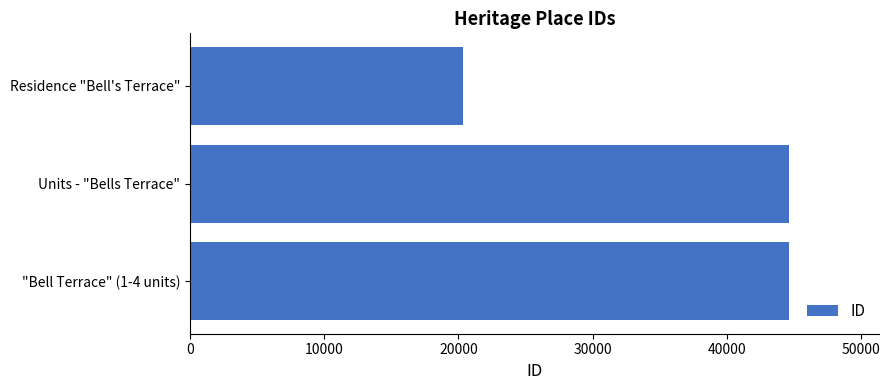

Is it true that the value at "Bell Terrace" (1-4 units) is 44647?

True